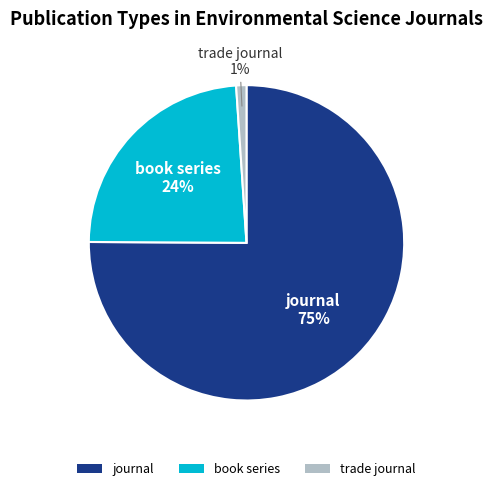

Which slice is the largest?

journal